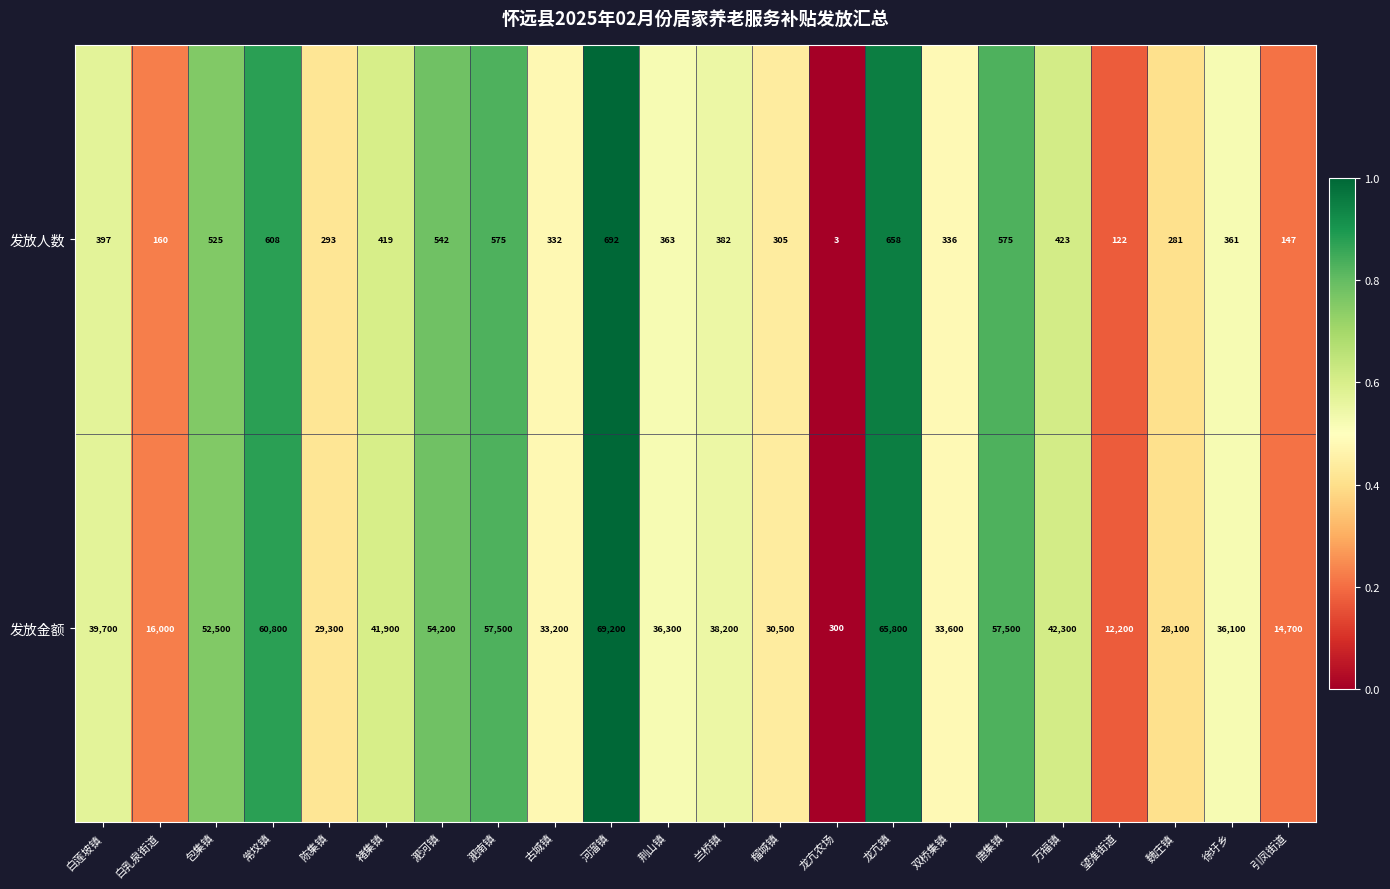

What is the sum of all 发放人数 values?

8499